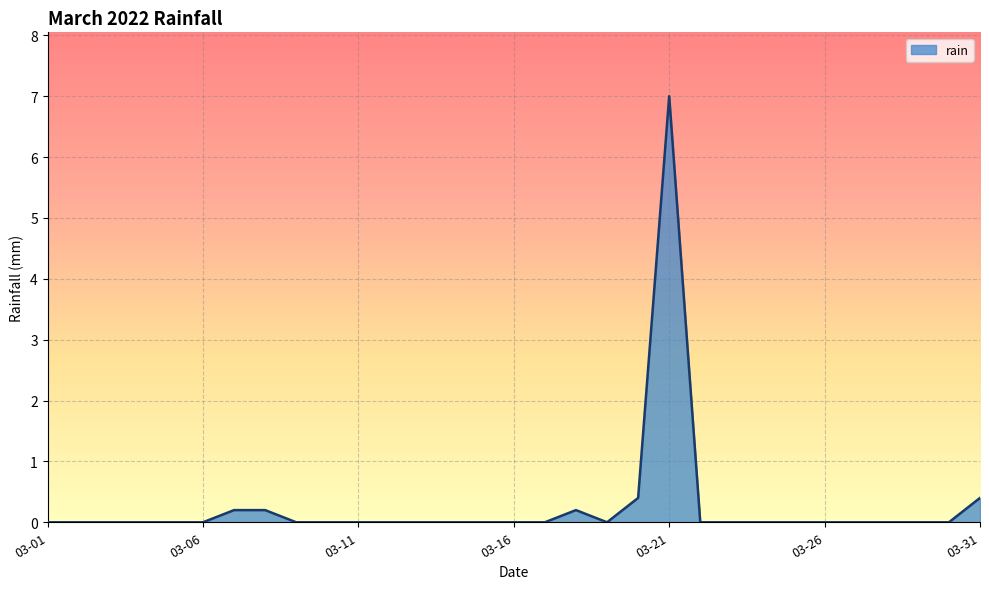

How many categories are shown in the chart?

31